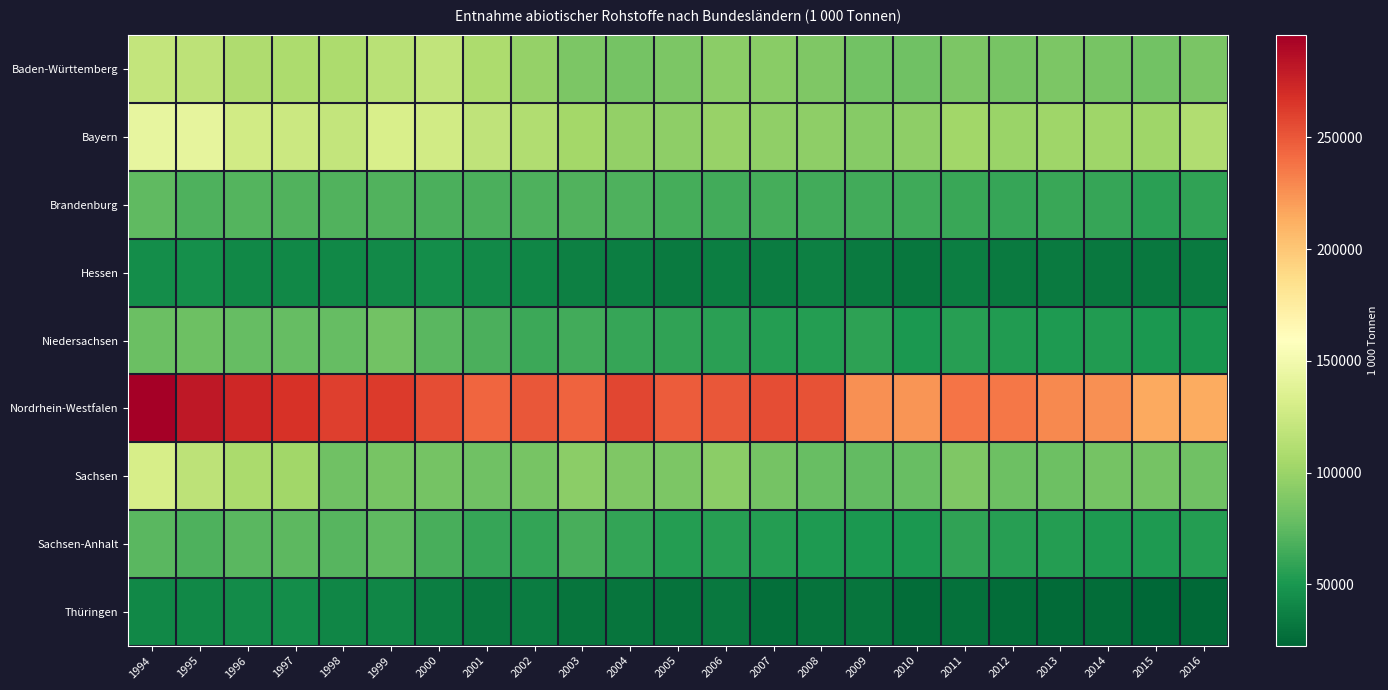

Reading left to right, transcribe all the data shown in this chart.

Baden-Württemberg: 1994=120372.6	1995=116809.3	1996=109669.5	1997=108231.7	1998=108126.6	1999=115028.3	2000=118592.2	2001=108701.0	2002=97544.0	2003=87071.9	2004=83501.6	2005=86678.7	2006=93082.2	2007=92469.0	2008=88184.2	2009=83145.0	2010=81498.2	2011=87474.9	2012=85178.4	2013=86862.1	2014=84423.9	2015=82445.4	2016=86178.2
Bayern: 1994=143008.3	1995=141668.9	1996=127360.7	1997=123989.5	1998=119937.3	1999=132043.0	2000=127551.6	2001=118470.0	2002=110128.1	2003=103869.5	2004=96851.6	2005=94681.2	2006=99304.0	2007=96101.8	2008=94711.9	2009=91107.2	2010=94507.1	2011=102645.7	2012=99889.2	2013=101885.5	2014=102271.9	2015=101632.4	2016=110488.7
Brandenburg: 1994=75080.0	1995=69117.2	1996=71402.5	1997=70249.0	1998=69810.6	1999=69957.5	2000=67896.8	2001=67633.2	2002=68414.8	2003=70281.4	2004=68574.0	2005=65573.4	2006=65030.9	2007=65247.9	2008=64413.0	2009=64416.1	2010=63058.6	2011=61708.6	2012=60897.8	2013=61063.7	2014=60863.2	2015=56612.6	2016=58278.1
Hessen: 1994=44895.0	1995=45026.6	1996=40675.5	1997=41202.2	1998=41591.2	1999=42742.5	2000=44116.0	2001=42465.6	2002=39571.6	2003=37369.7	2004=35466.2	2005=33483.6	2006=35682.9	2007=34674.4	2008=36508.7	2009=34230.1	2010=31829.4	2011=36334.0	2012=33387.1	2013=33474.3	2014=32826.9	2015=32965.8	2016=33856.7
Niedersachsen: 1994=79951.8	1995=80133.8	1996=77807.1	1997=77324.1	1998=77816.9	1999=82989.9	2000=73088.9	2001=68096.5	2002=62731.1	2003=64868.6	2004=60072.7	2005=57774.8	2006=56059.7	2007=53618.2	2008=54063.5	2009=57224.3	2010=51270.6	2011=55070.8	2012=52990.0	2013=52341.8	2014=52521.1	2015=50434.7	2016=49128.5
Nordrhein-Westfalen: 1994=295682.2	1995=281554.6	1996=272672.9	1997=267333.3	1998=261354.1	1999=263130.1	2000=254672.9	2001=244458.7	2002=250167.5	2003=244715.7	2004=257783.9	2005=248459.4	2006=250183.5	2007=255097.7	2008=252701.6	2009=225267.9	2010=223716.0	2011=237902.0	2012=236135.6	2013=229498.4	2014=226174.1	2015=215301.0	2016=213771.8
Sachsen: 1994=131335.6	1995=116931.2	1996=107151.1	1997=103335.5	1998=82158.7	1999=84401.9	2000=83628.8	2001=81322.9	2002=84414.7	2003=93877.0	2004=88462.3	2005=86891.2	2006=93481.3	2007=83796.4	2008=78926.4	2009=75992.9	2010=78052.8	2011=88187.0	2012=80817.0	2013=80712.5	2014=84167.0	2015=83427.3	2016=81861.0
Sachsen-Anhalt: 1994=73003.4	1995=69255.4	1996=73045.7	1997=74588.0	1998=72067.3	1999=74873.8	2000=66686.6	2001=60256.4	2002=59295.1	2003=66299.2	2004=59806.6	2005=53753.1	2006=55095.4	2007=53620.9	2008=51866.3	2009=50548.0	2010=50966.5	2011=58149.1	2012=54663.3	2013=54368.5	2014=51475.2	2015=51463.2	2016=53485.9
Thüringen: 1994=41033.0	1995=41297.2	1996=43758.9	1997=44034.0	1998=39588.1	1999=40526.2	2000=36185.8	2001=32629.3	2002=34367.6	2003=30956.2	2004=30165.3	2005=29010.3	2006=33021.4	2007=27457.6	2008=29662.9	2009=30252.2	2010=26275.8	2011=28395.7	2012=26729.6	2013=24648.6	2014=26744.6	2015=22493.5	2016=24495.8